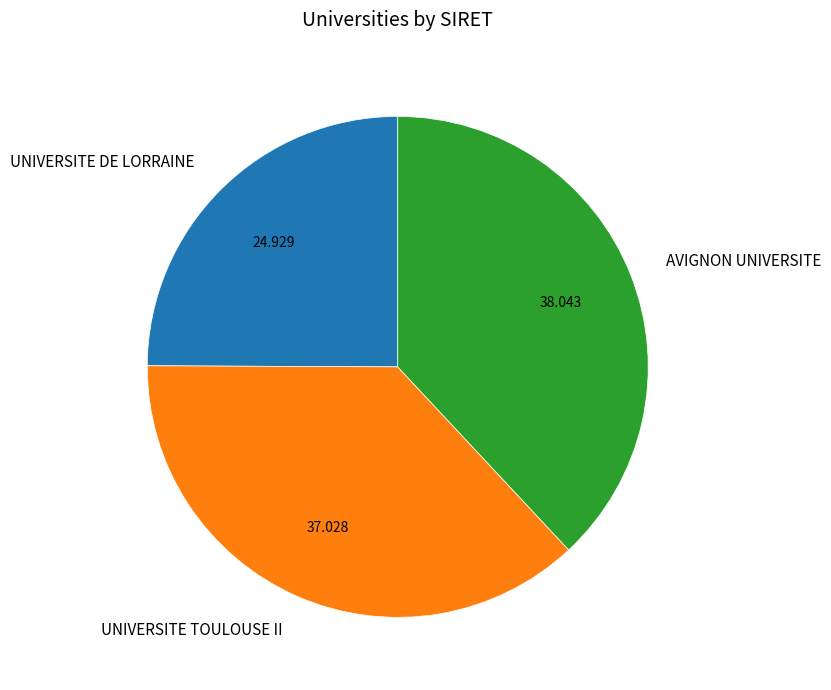

Is the sum of AVIGNON UNIVERSITE and UNIVERSITE DE LORRAINE greater than half?

Yes